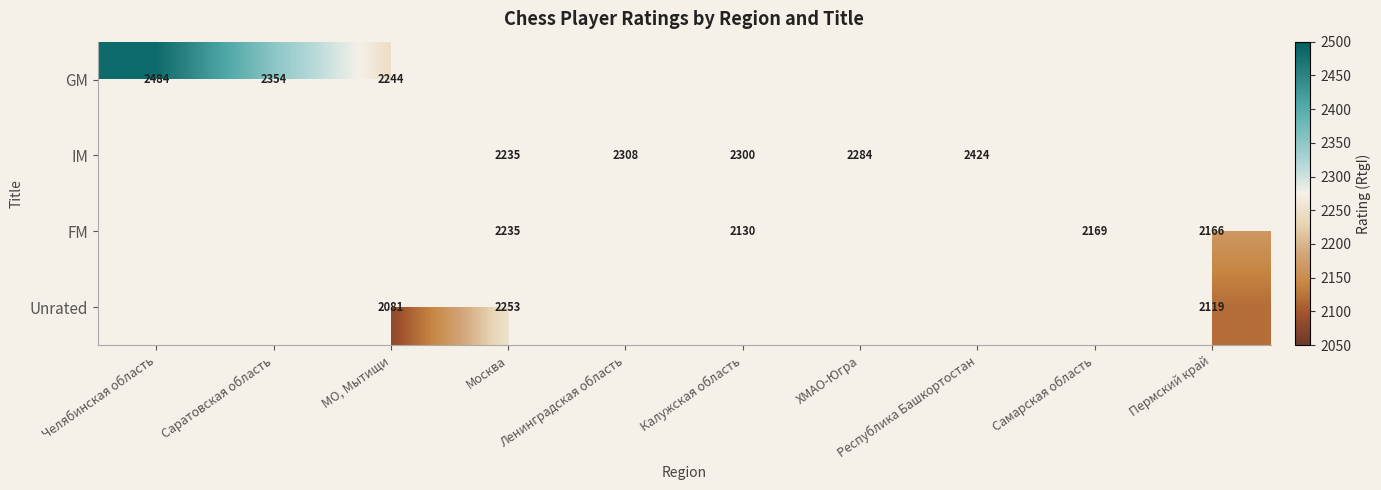

Is it true that GM equals 2354 at Саратовская область?

True